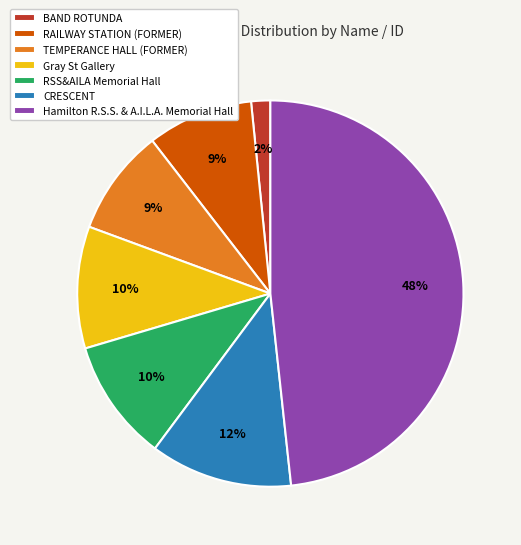

To the nearest percent, what portion does CRESCENT represent?

12%